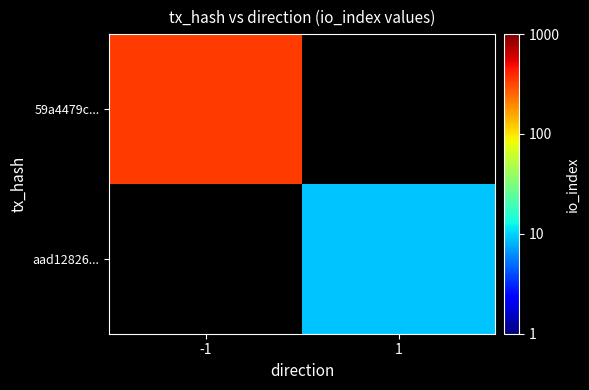

Rank the series by their average value, from highest to lowest.

59a4479c..., aad12826...